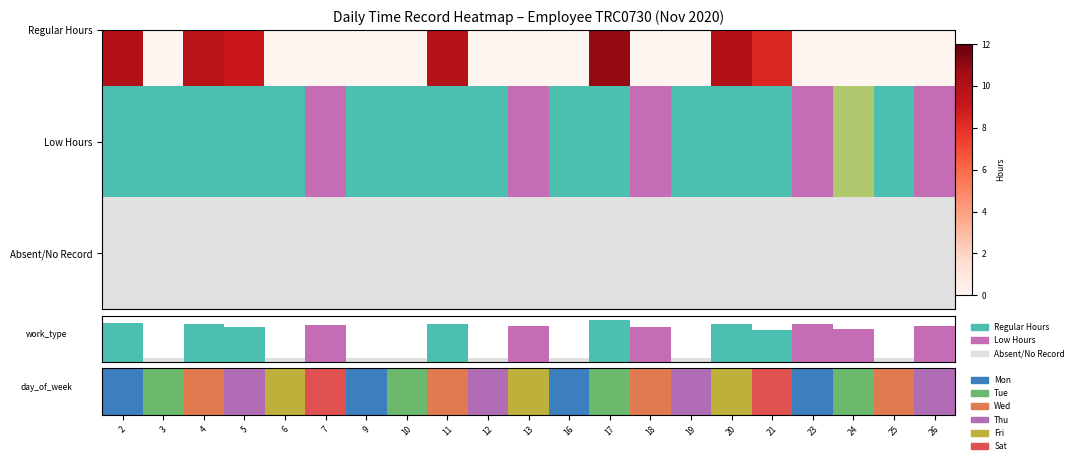

Is it true that row_0 equals 0.0 at 16?

False